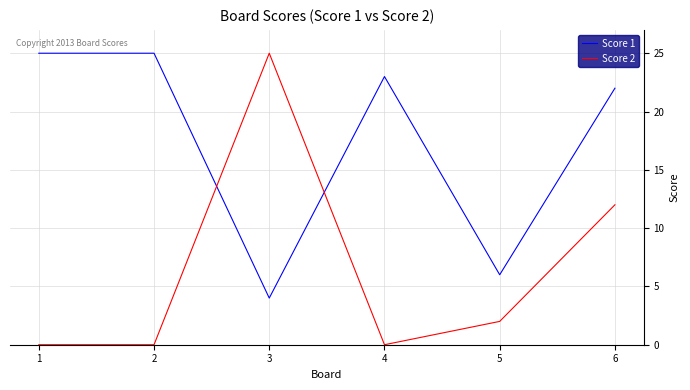

What is the spread (max minus min) of values at 1?

25